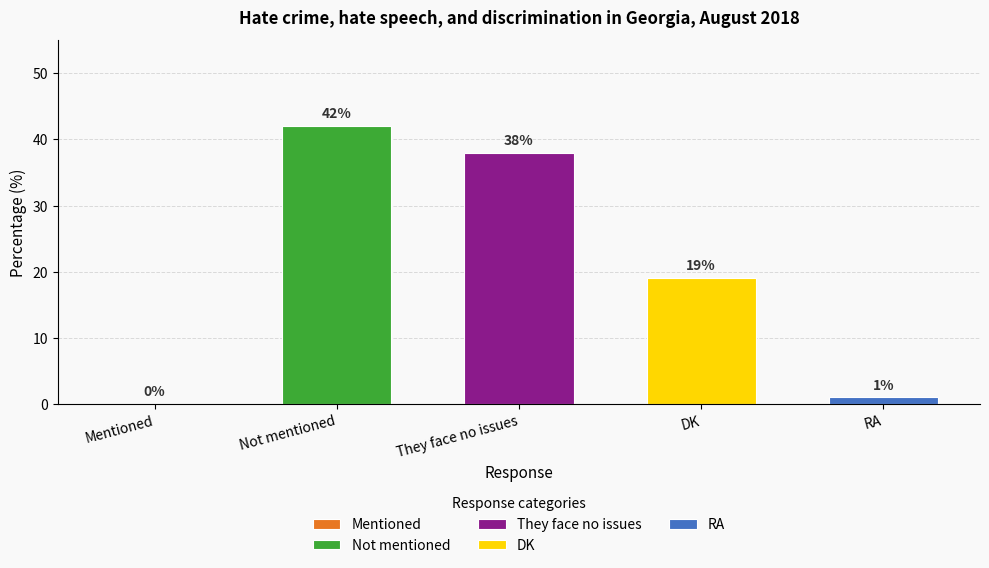

True or false: the data shows 42 at Not mentioned.

True